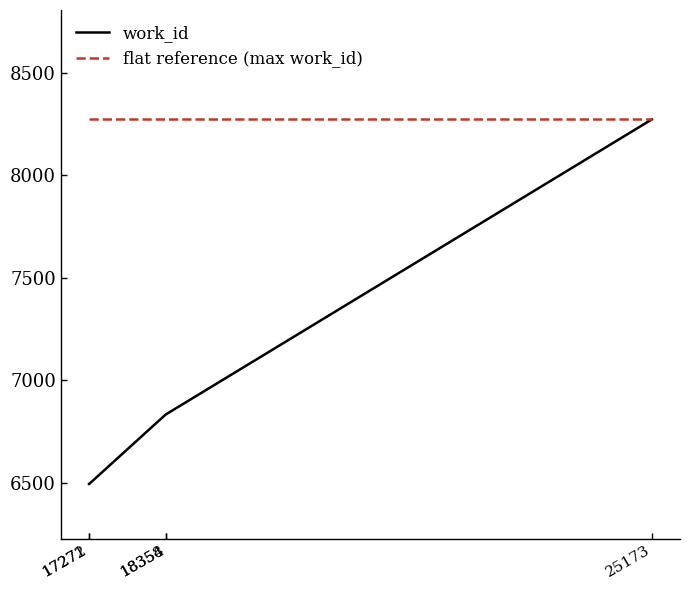

What is the smallest value displayed?

6495